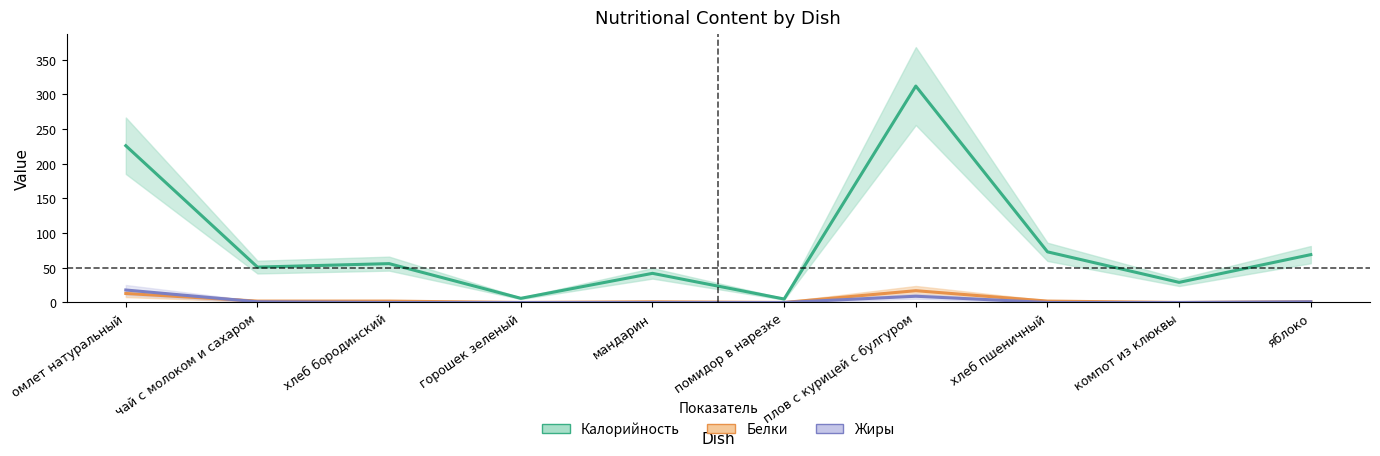

What position from the right is хлеб бородинский?

8